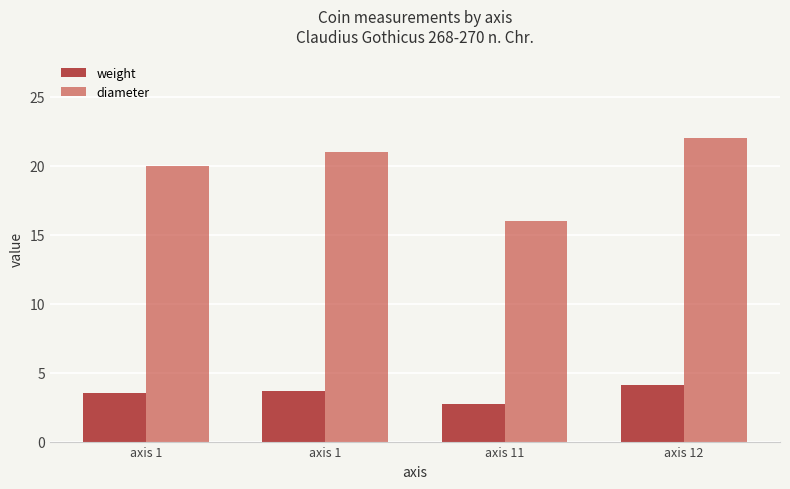

How many data points does each series have?

4